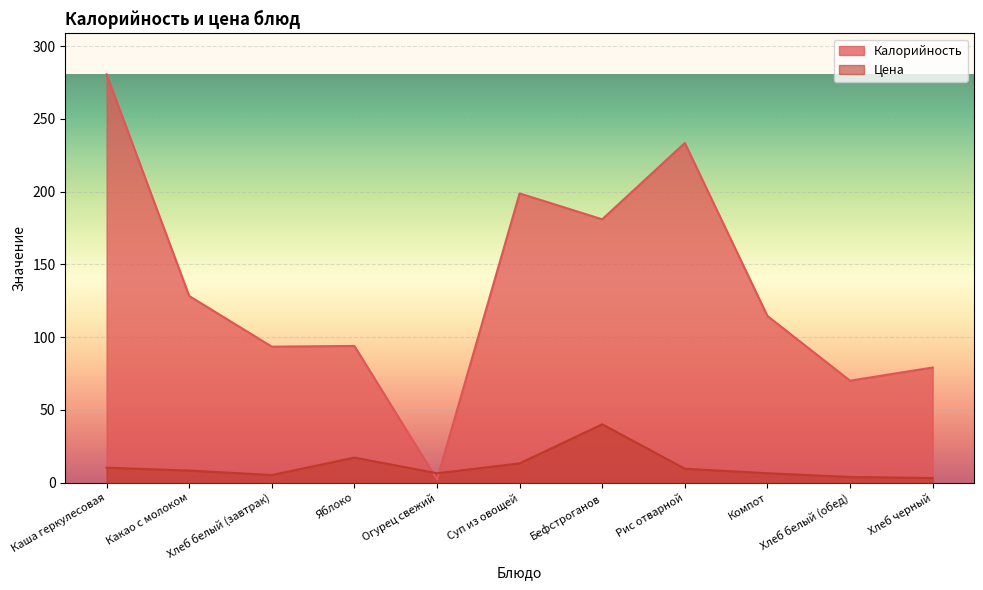

What is the sum of all Калорийность values?

1475.9